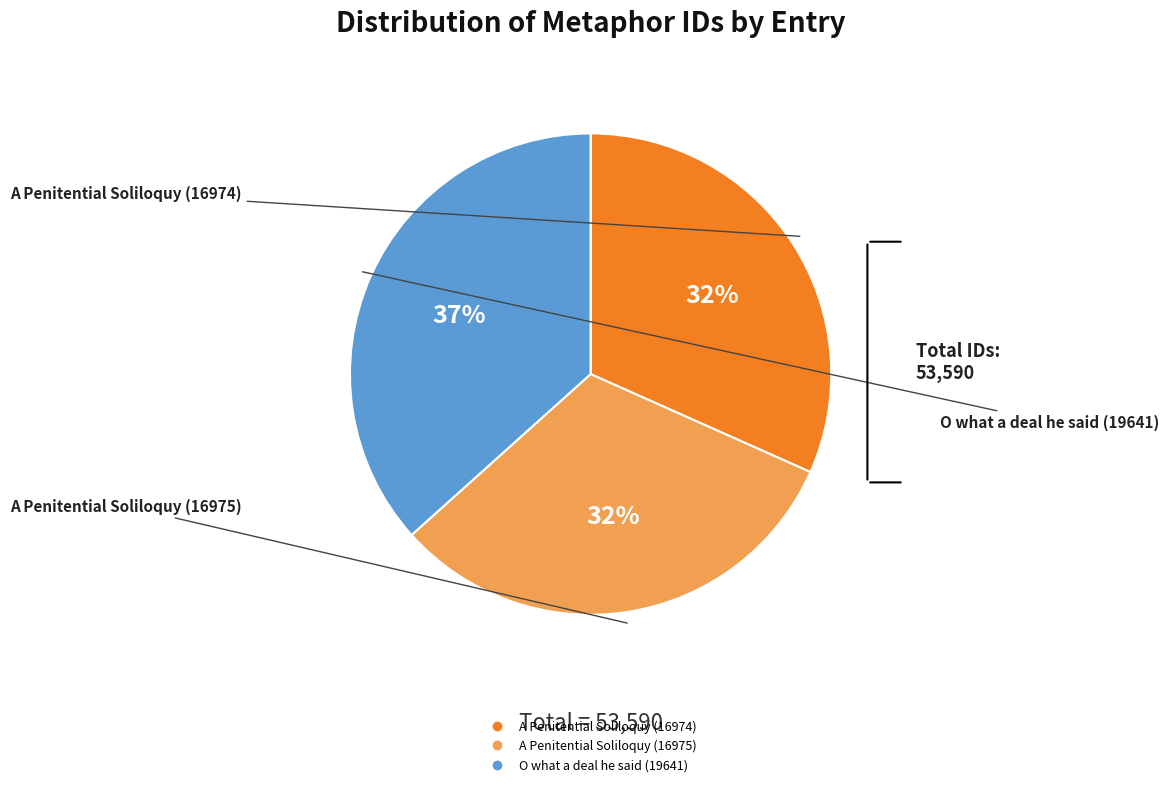

What is the largest slice in the pie chart?

O what a deal he said (19641)